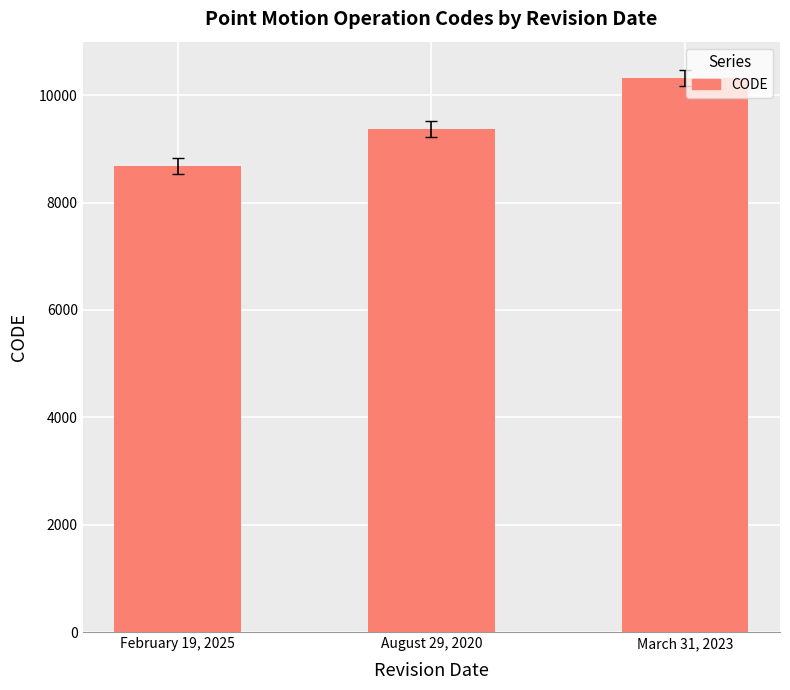

Reading left to right, what are all the values shown in this chart?

February 19, 2025=8676	August 29, 2020=9375	March 31, 2023=10323